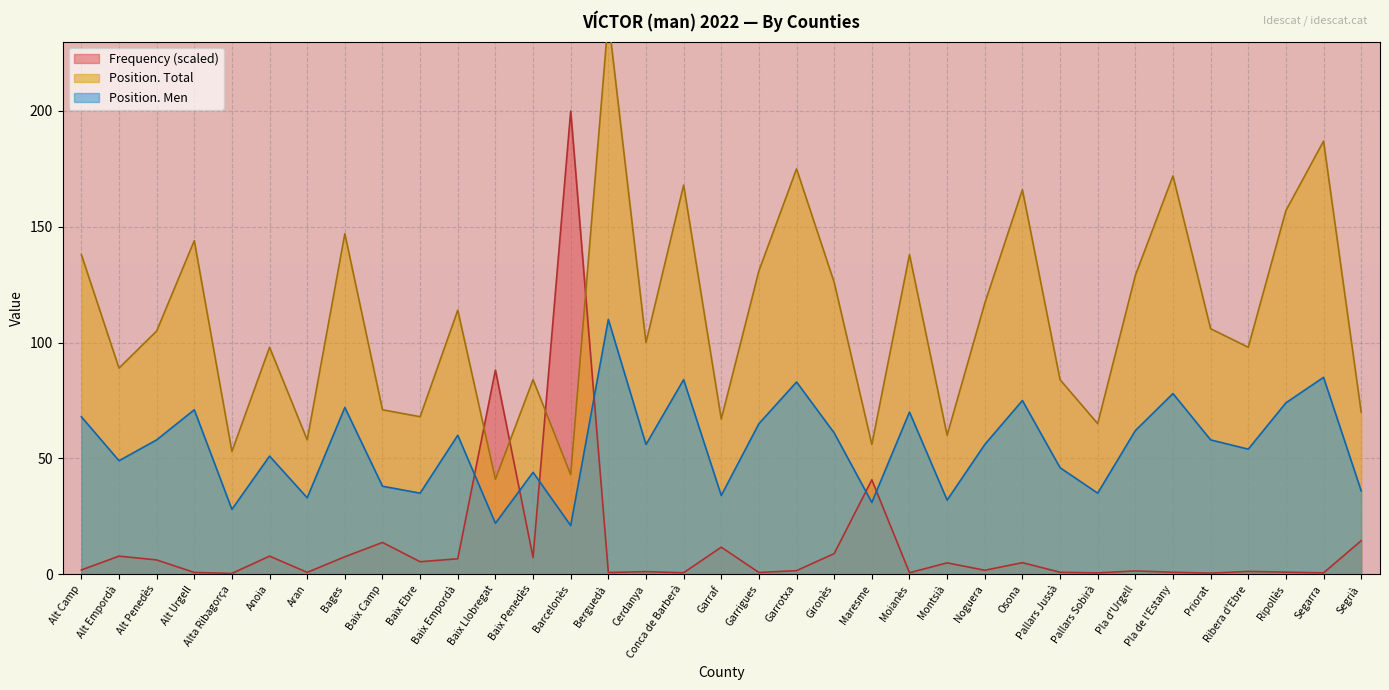

Is it true that Frequency equals 0.6 at Conca de Barberà?

True